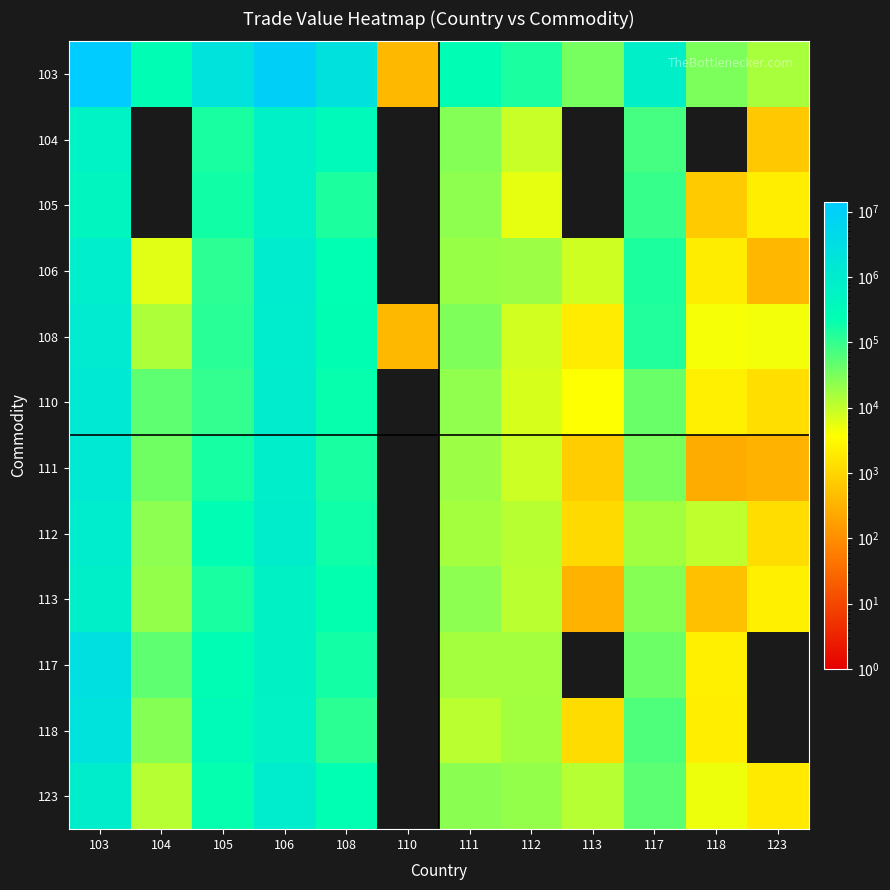

Is it true that 118 equals 313858 at 105?

True